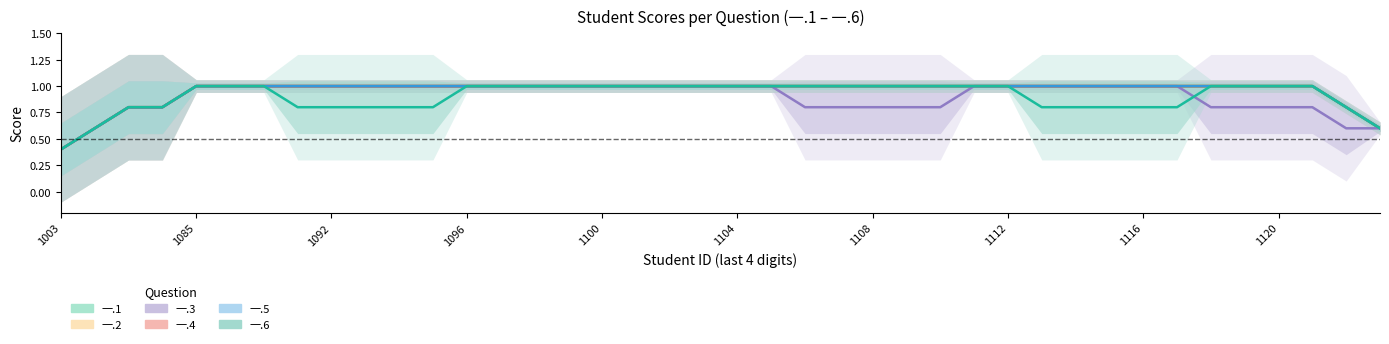

What is the minimum value for 一.6?

0.4